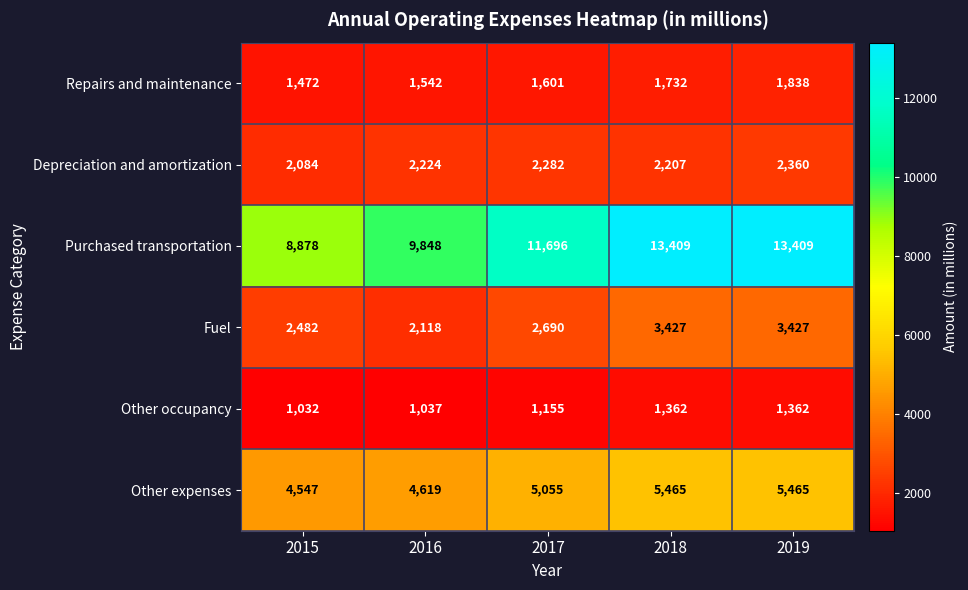

Rank the series at 2015 from lowest to highest value.

Other occupancy, Repairs and maintenance, Depreciation and amortization, Fuel, Other expenses, Purchased transportation